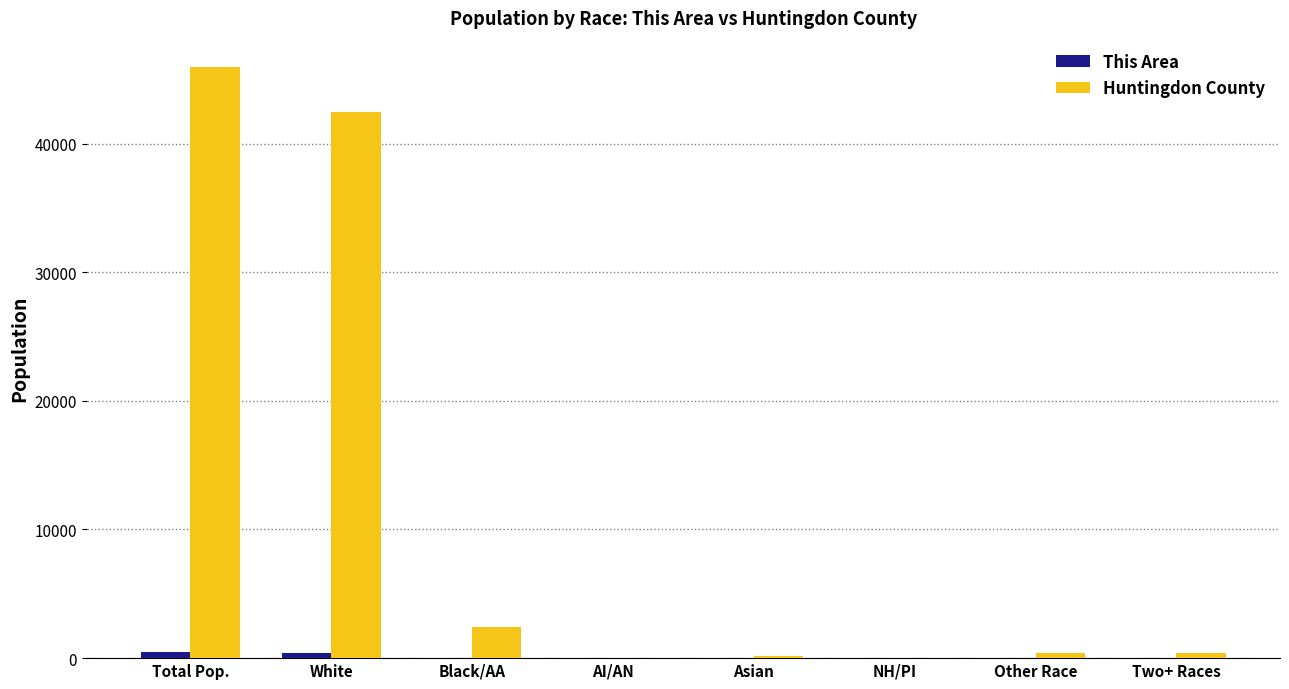

How many data points does each series have?

8